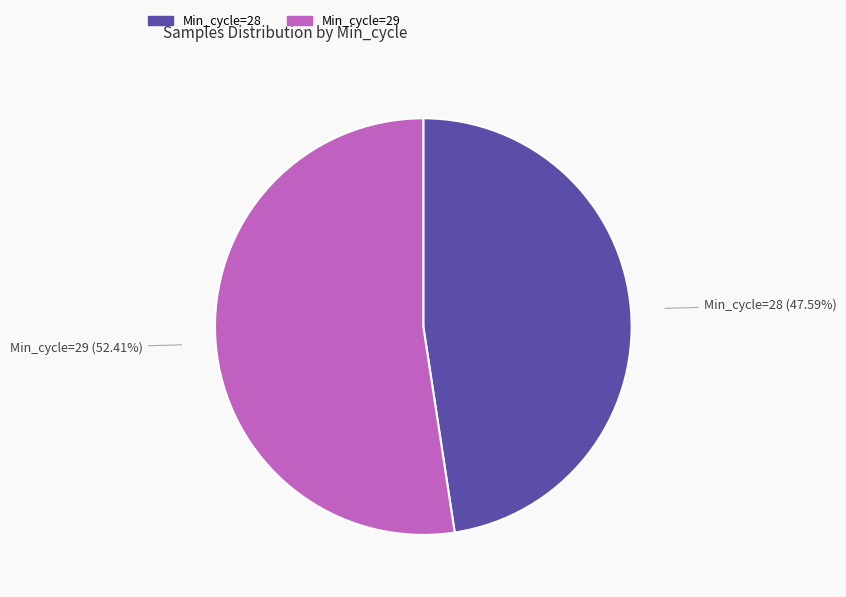

Approximately how many times larger is the value at Min_cycle=28 compared to Min_cycle=29?

0.9